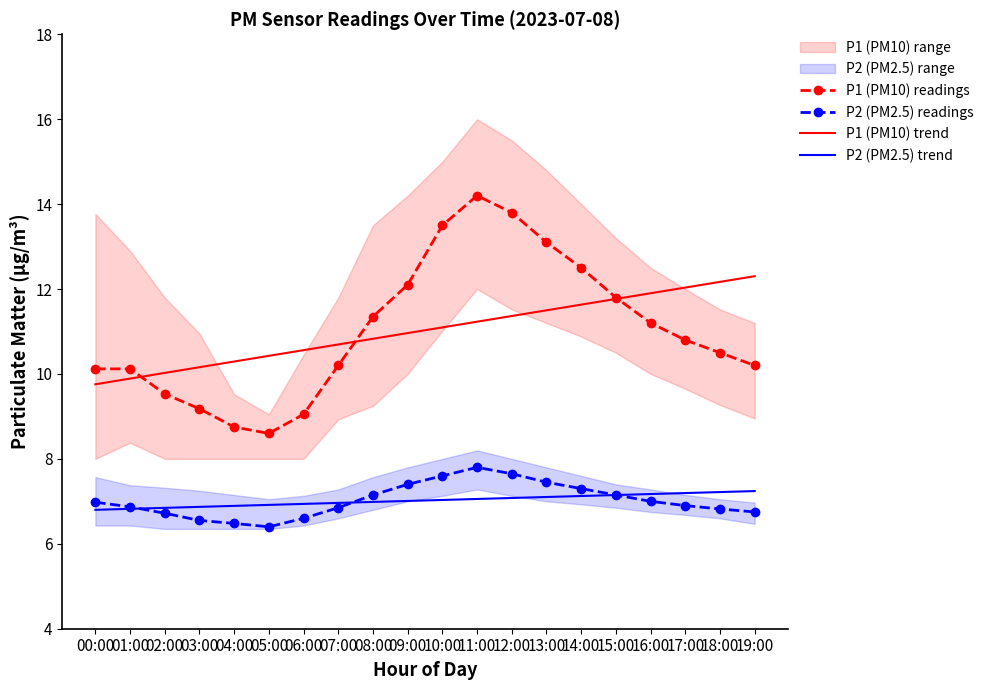

What is the total value across all series at 14:00?

38.6